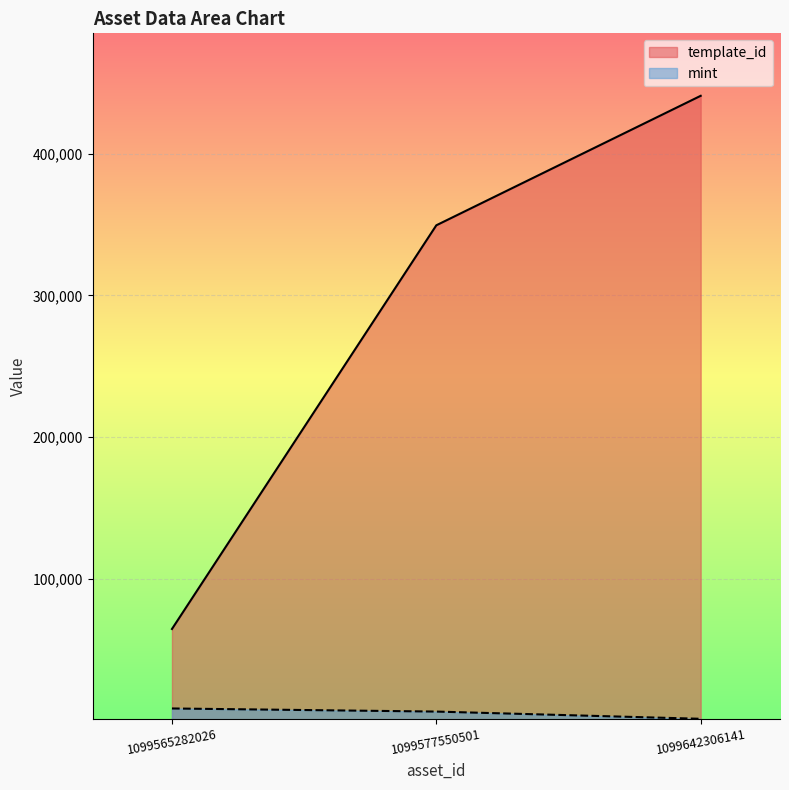

Rank the series by their average value, from highest to lowest.

template_id, mint